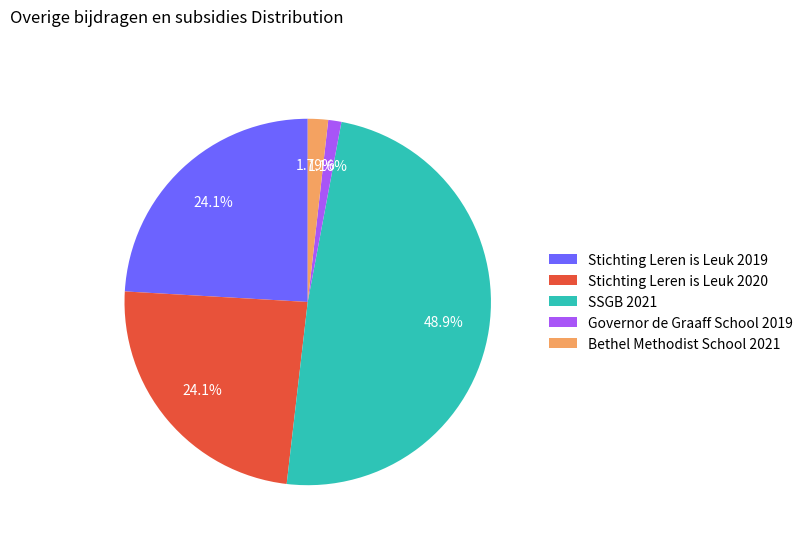

What is the largest slice in the pie chart?

SSGB 2021